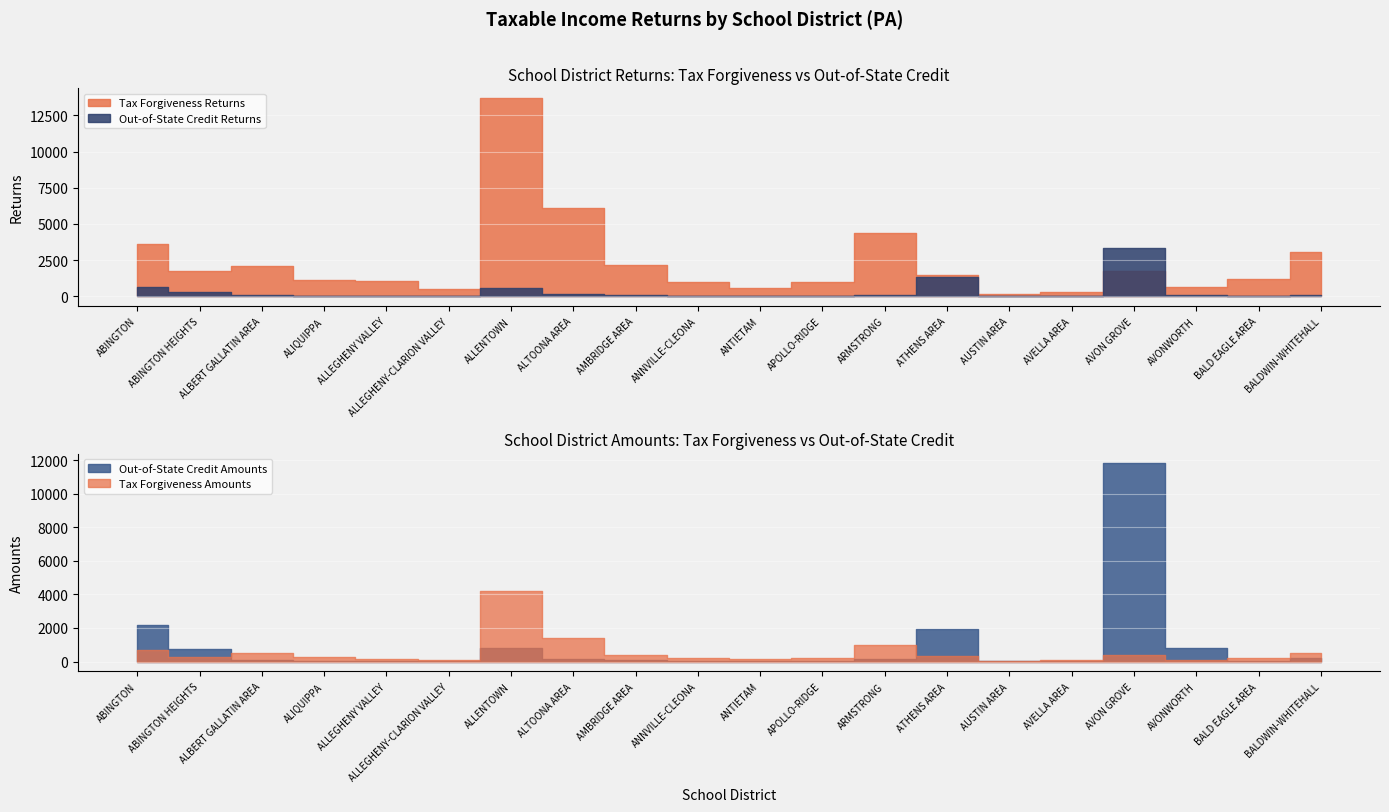

After their last crossing, which series has the higher values: Tax Forgiveness Returns or Out-of-State Credit Returns?

Tax Forgiveness Returns